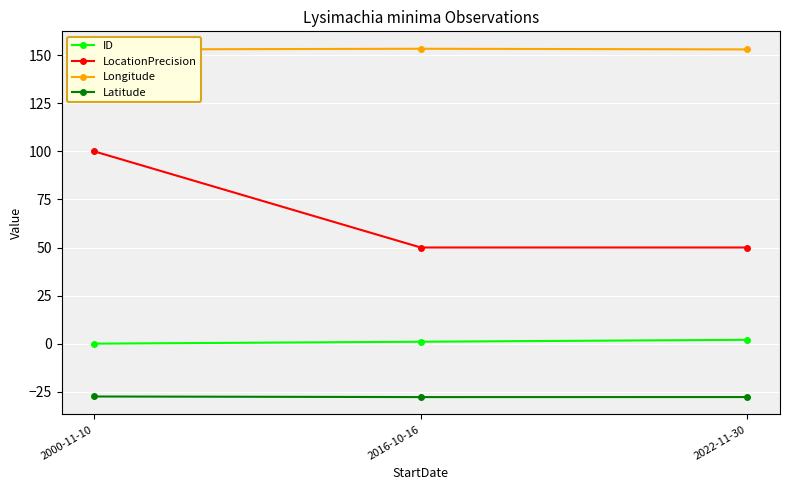

Reading left to right, list all the values displayed in this chart.

ID: 0.0	1.0	2.0
LocationPrecision: 100.0	50.0	50.0
Longitude: 153.0	153.4	153.0
Latitude: -27.5	-27.8	-27.8